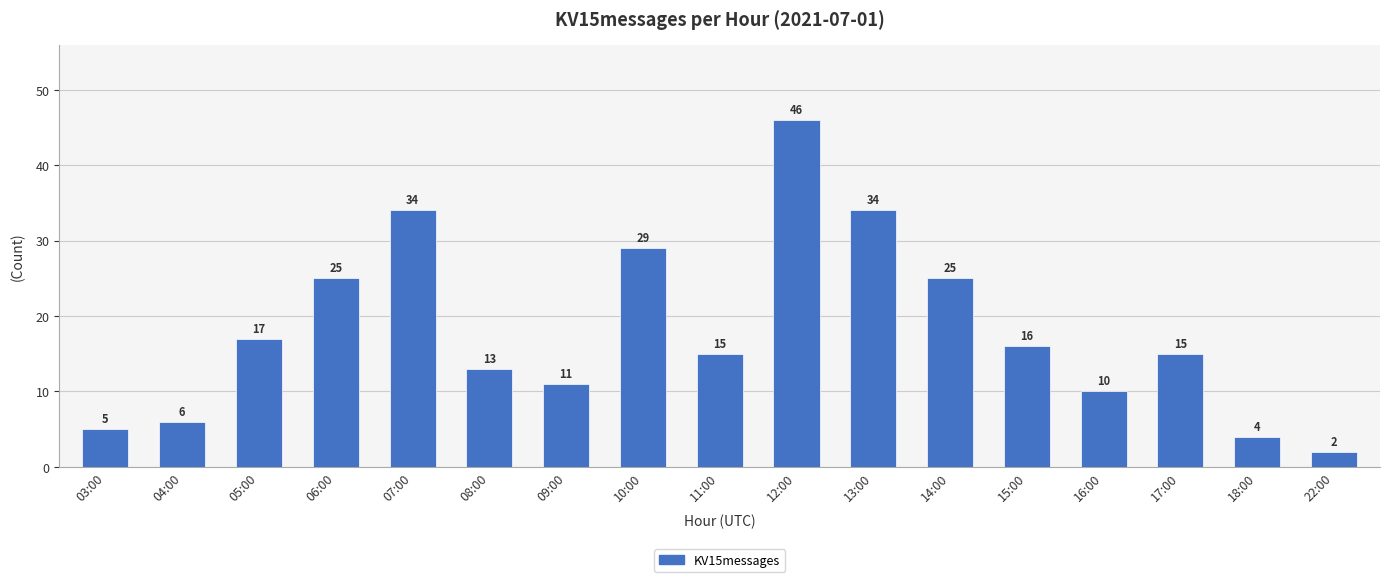

How many bars are there in total?

17